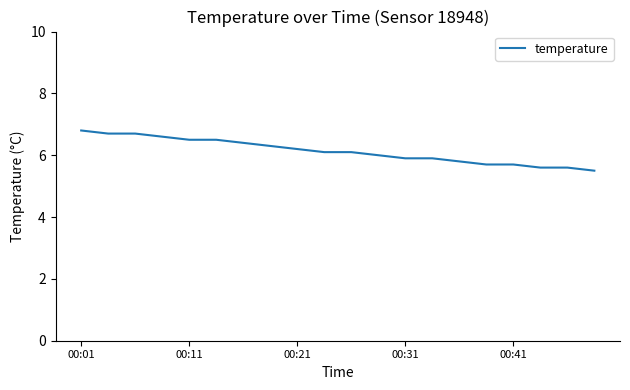

Is this an area chart (filled region under the line)?

No